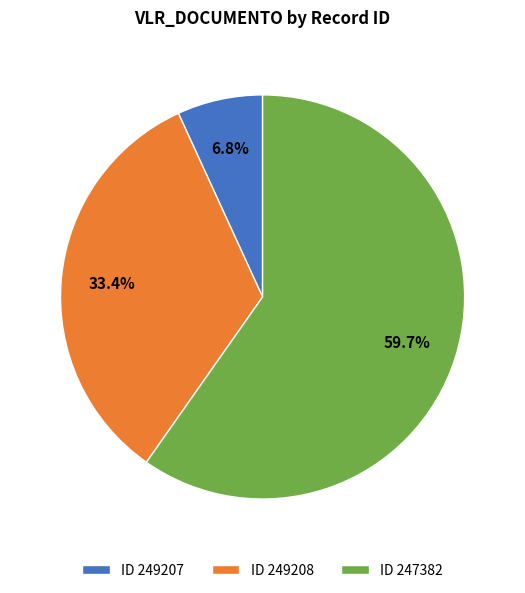

Rank the categories by value from lowest to highest.

ID 249207, ID 249208, ID 247382